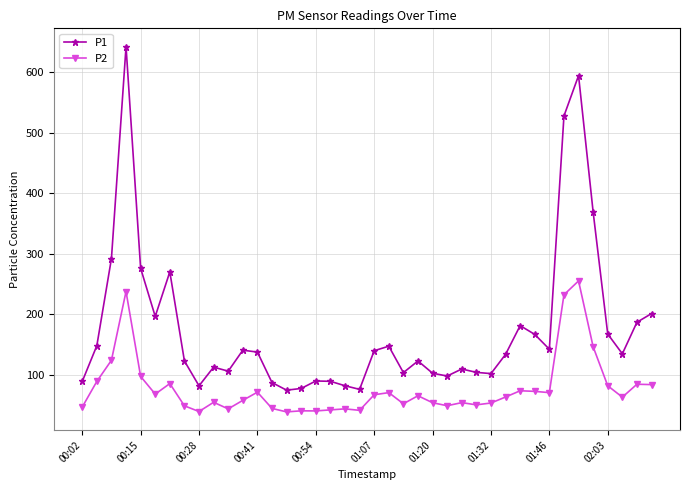

List the series in order of their overall mean, lowest first.

P2, P1